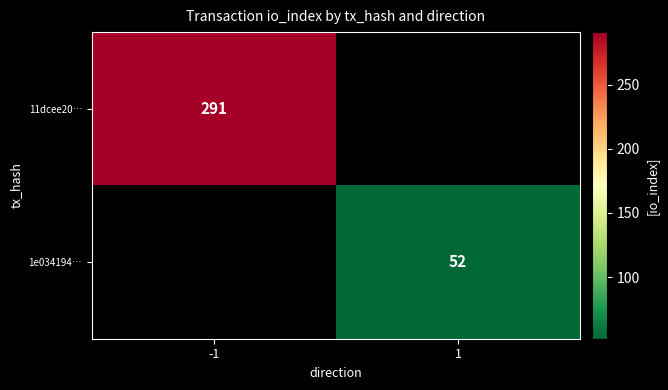

Is it true that 11dcee20… equals 390 at -1?

False